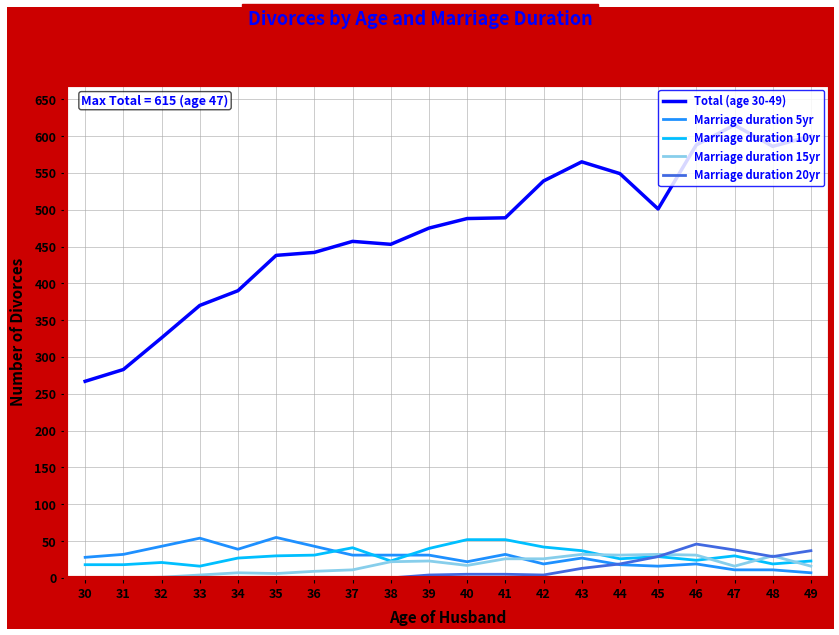

Which category has the highest value across all series?

47